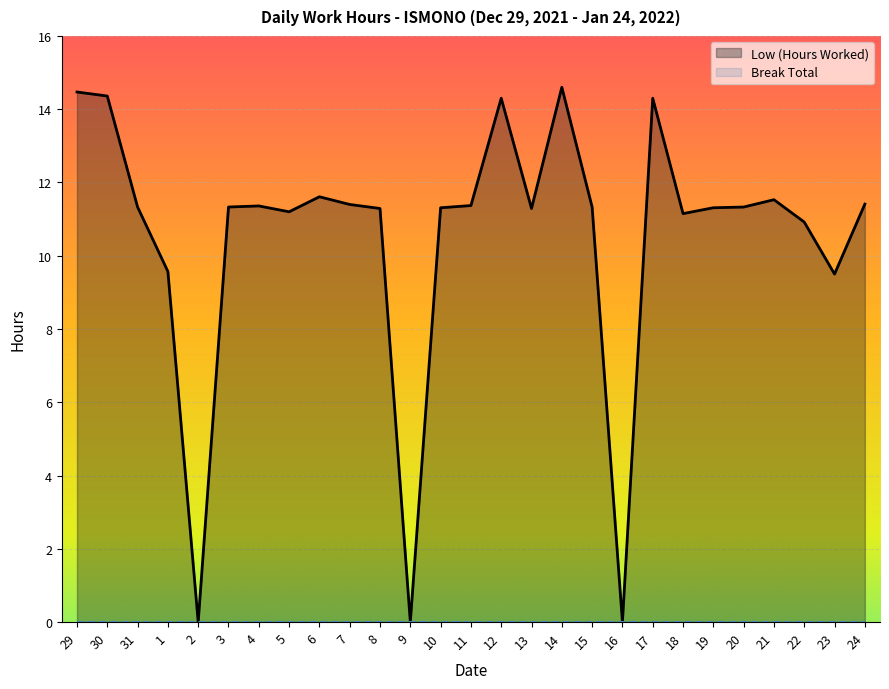

Approximately how many times larger is the value at 3 compared to 31?

1.0